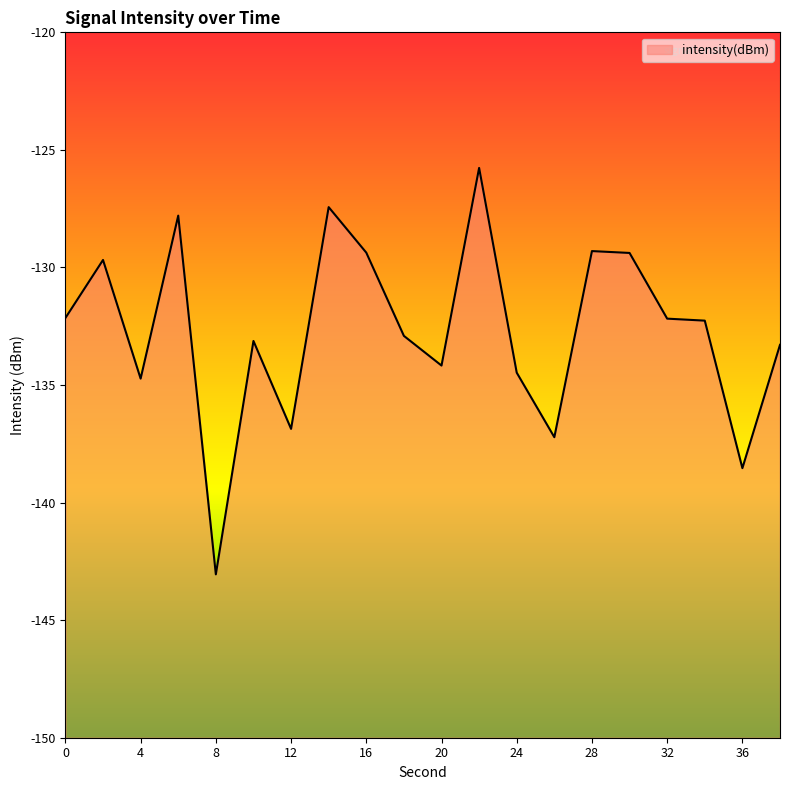

How many interior local peaks (higher than both neighbors) does the data have?

6